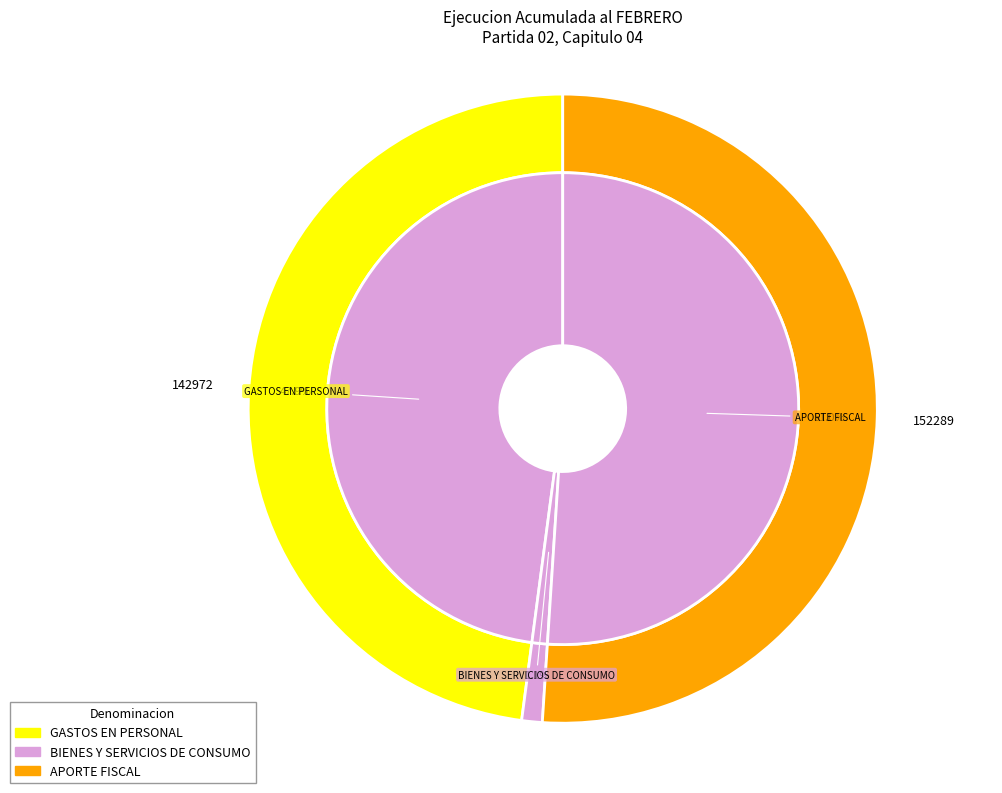

Is the sum of APORTE FISCAL and GASTOS EN PERSONAL greater than half?

Yes